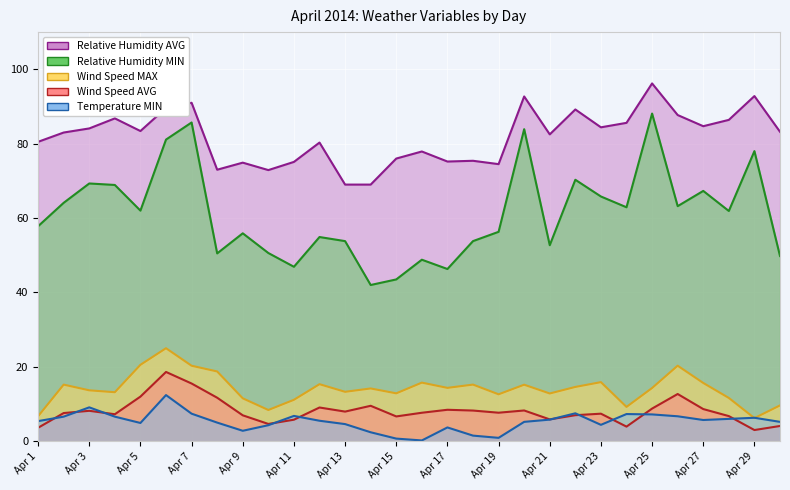

In Relative Humidity MIN, how many points are higher than both neighbors (excluding endpoints)?

10